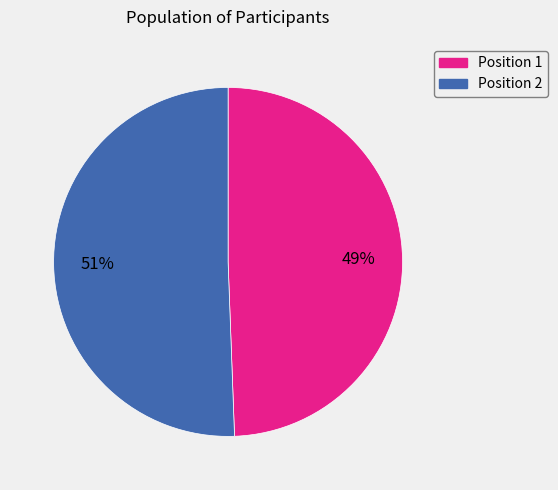

Is there a majority slice in this chart?

Yes